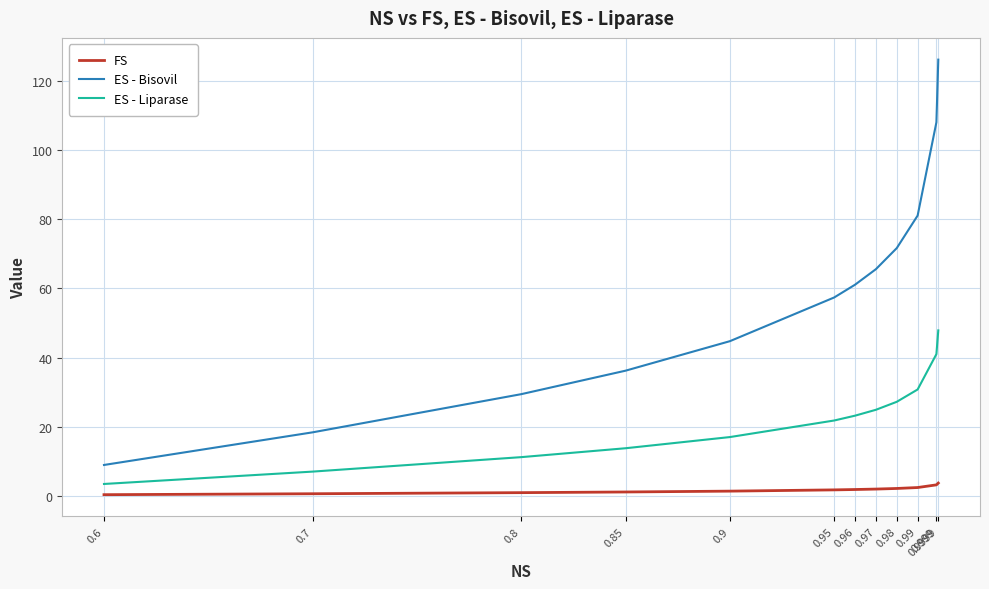

What is the spread (max minus min) of values at 0.7?

17.8